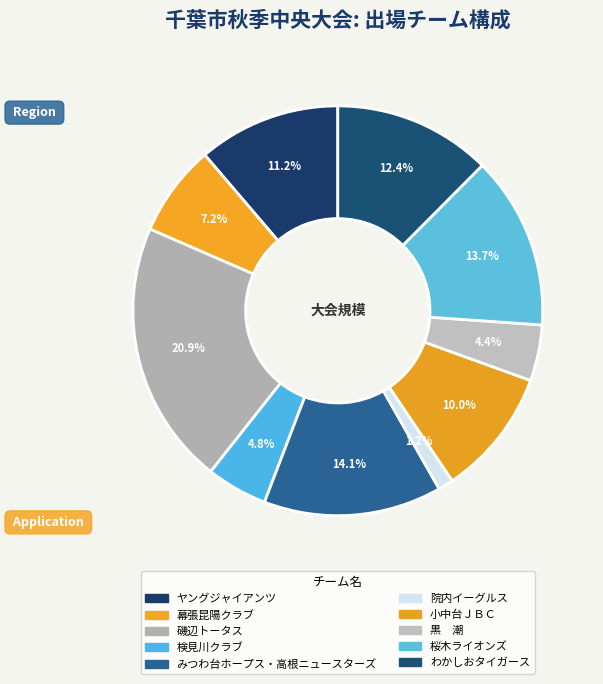

To the nearest percent, what percentage of the pie is ヤングジャイアンツ?

11%